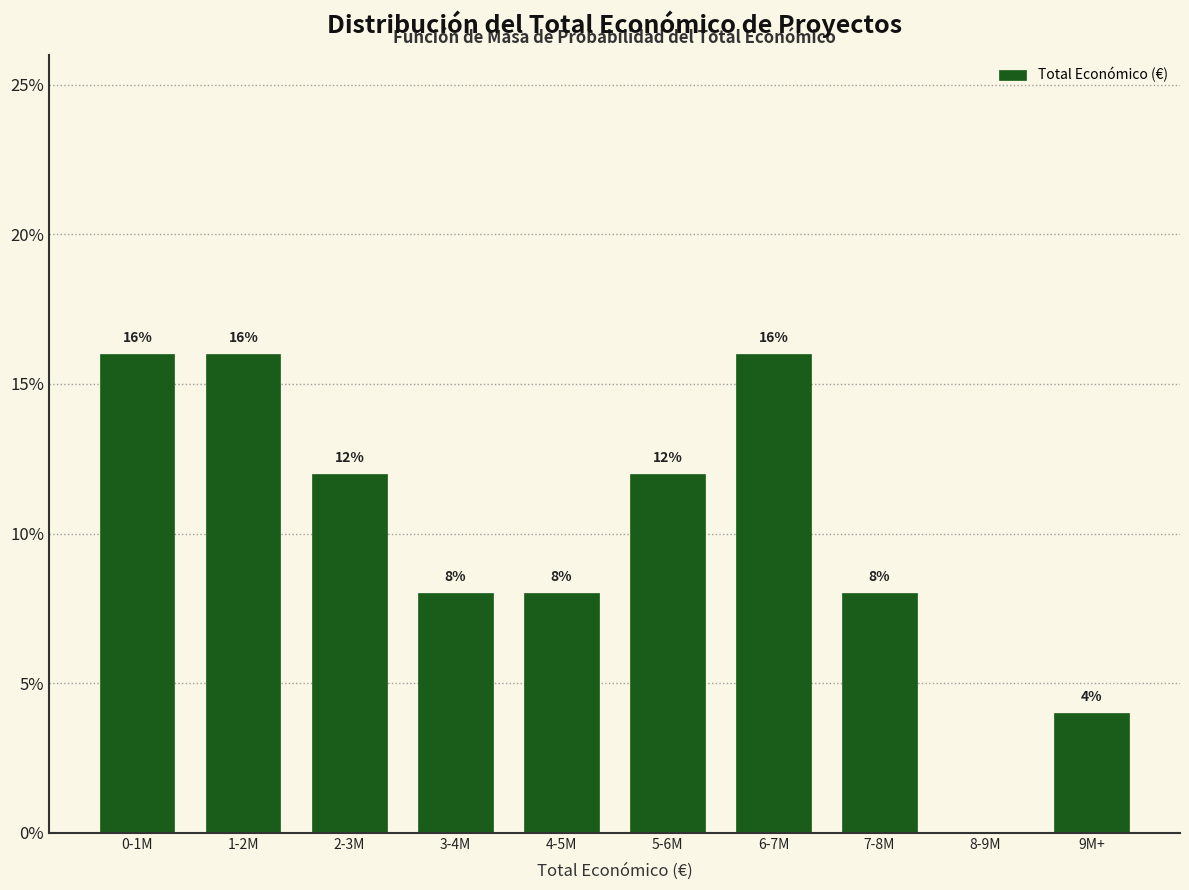

Reading left to right, list all the values displayed in this chart.

0-1M=16	1-2M=16	2-3M=12	3-4M=8	4-5M=8	5-6M=12	6-7M=16	7-8M=8	8-9M=0	9M+=4